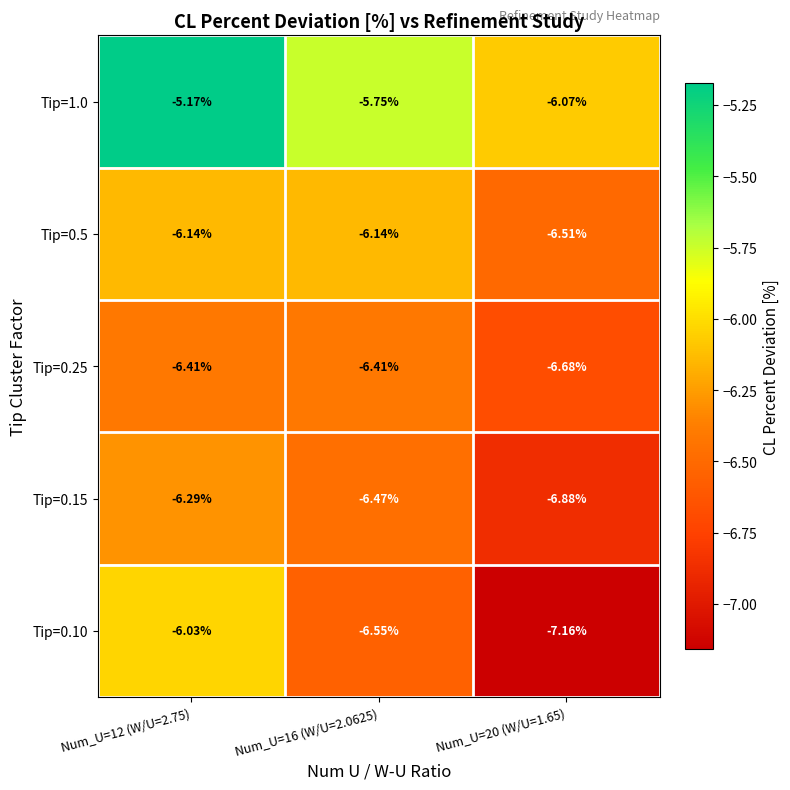

Is the value of Tip=1.0 at Num_U=12 (W/U=2.75) greater than the value of Tip=0.10 at Num_U=12 (W/U=2.75)?

Yes